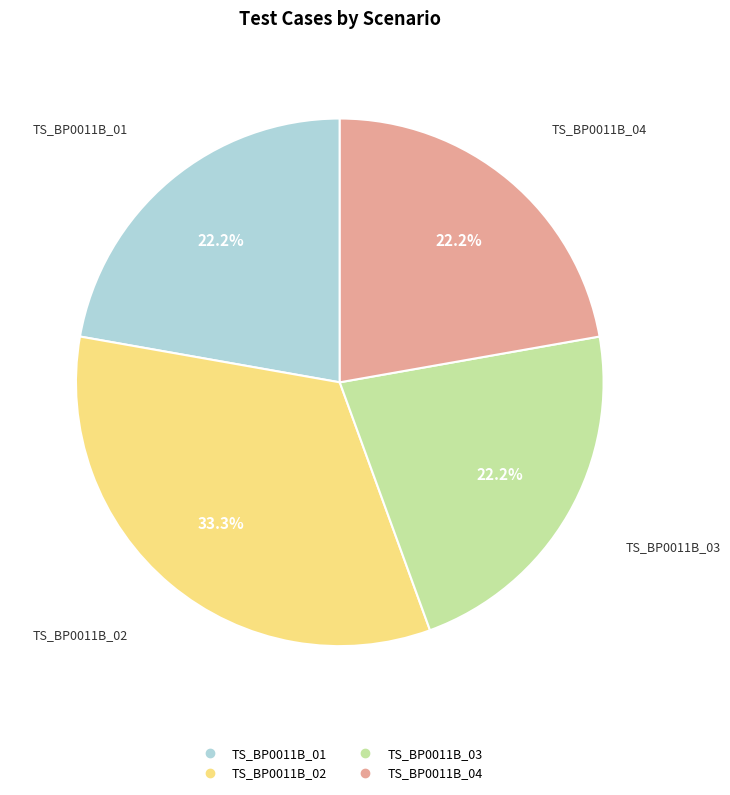

What portion of the pie excludes TS_BP0011B_02?

66.7%